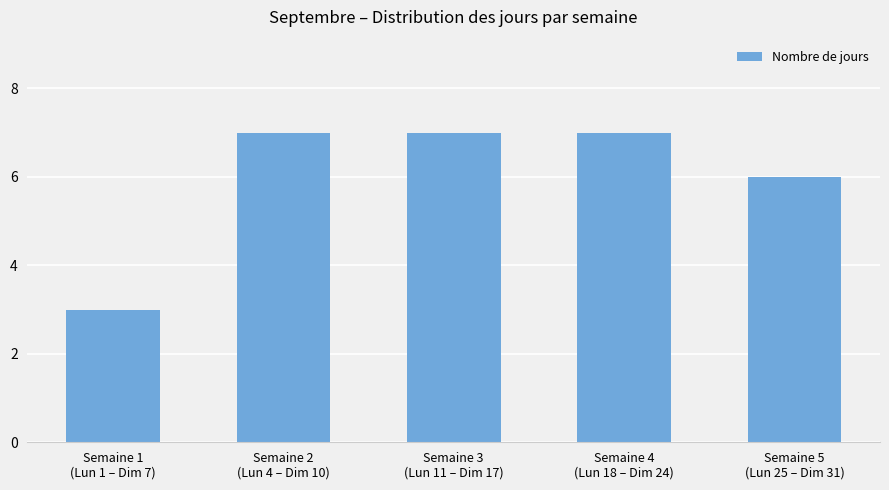

How many data points are less than 7?

2